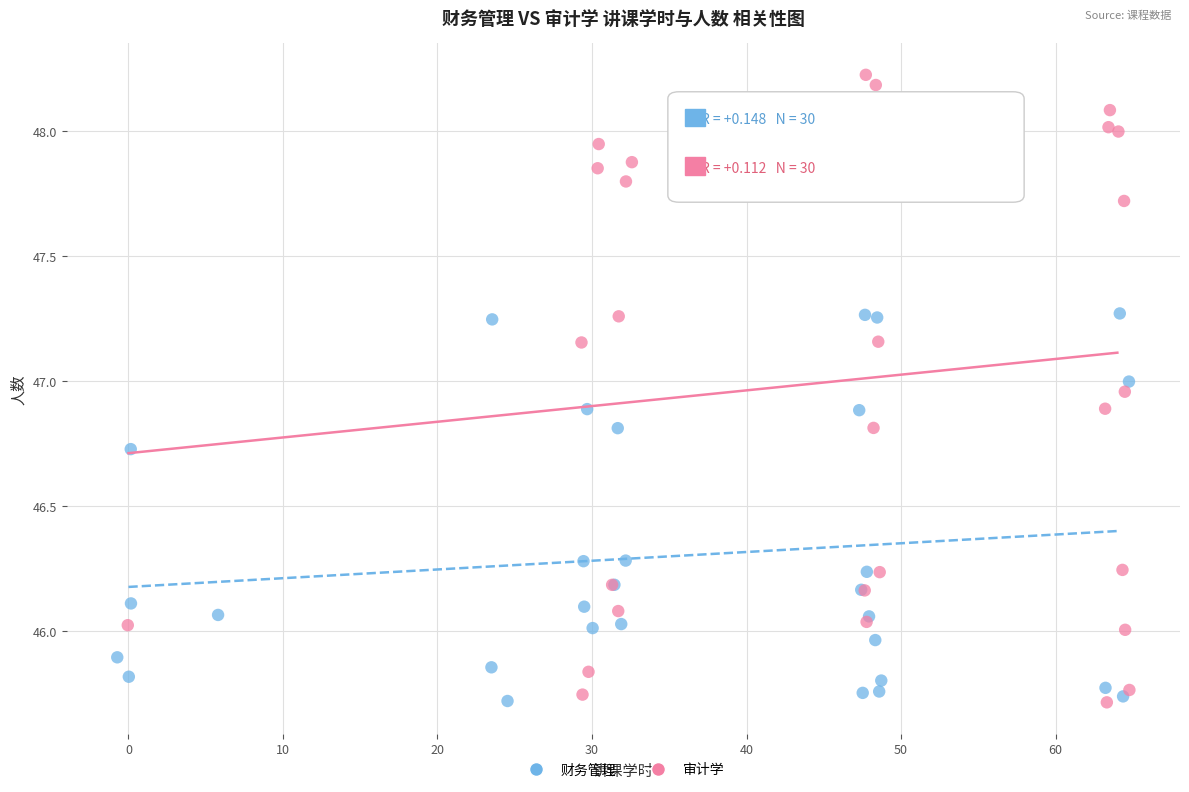

Which series has the largest Y range (max minus min)?

审计学